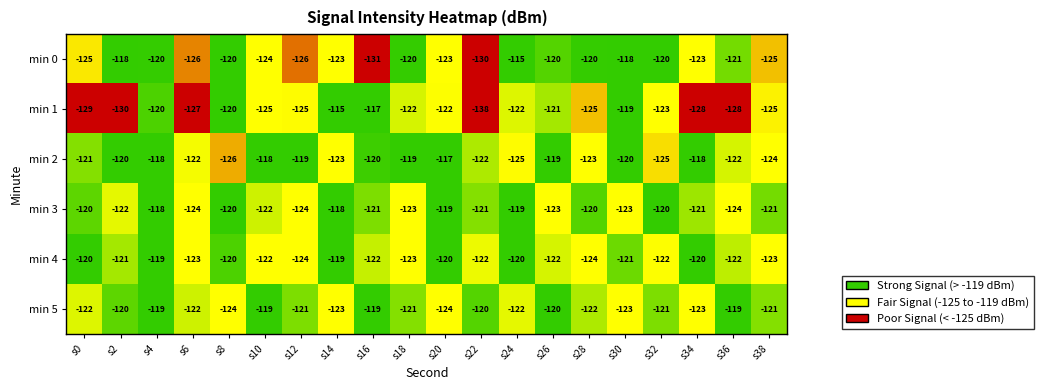

What is the greatest value displayed?

-115